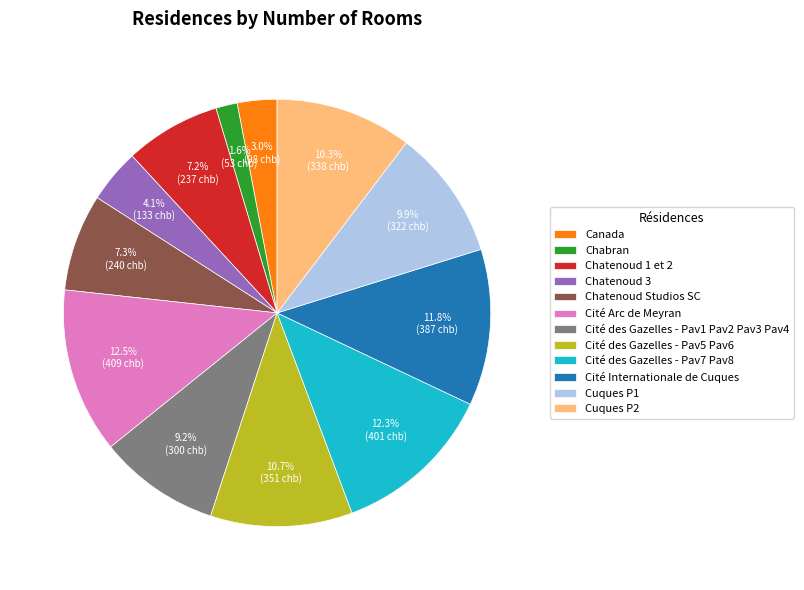

The Cité des Gazelles - Pav1 Pav2 Pav3 Pav4 slice represents 9% of the pie. True or false?

True